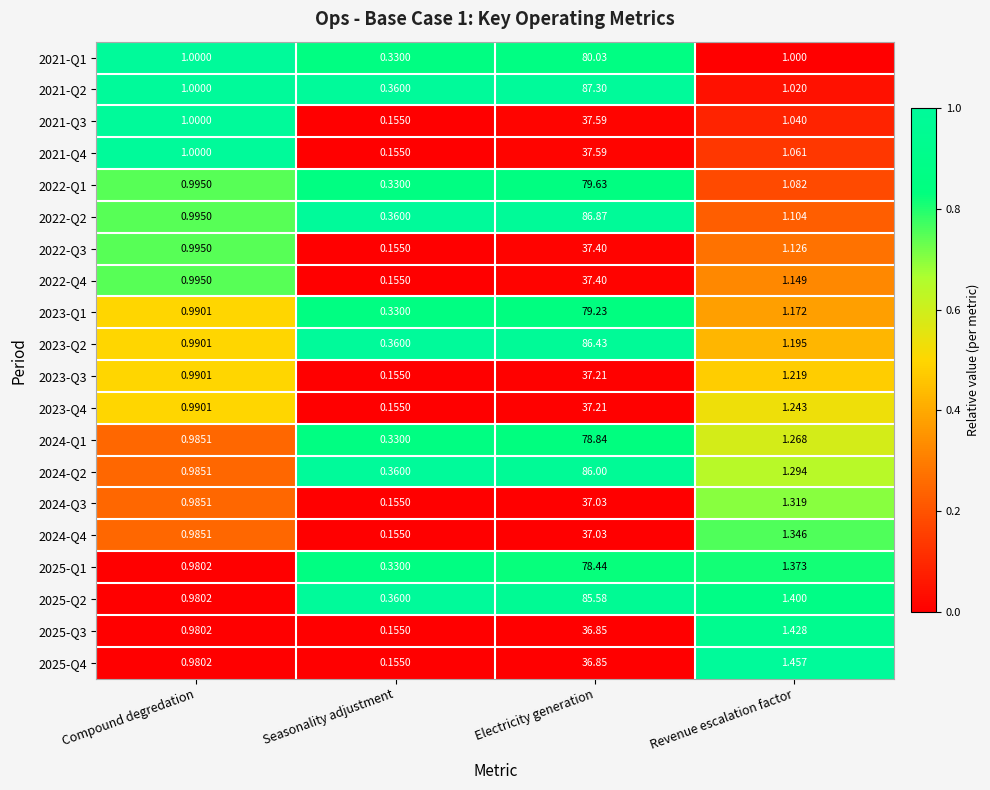

What is the maximum value shown in the chart?

87.3